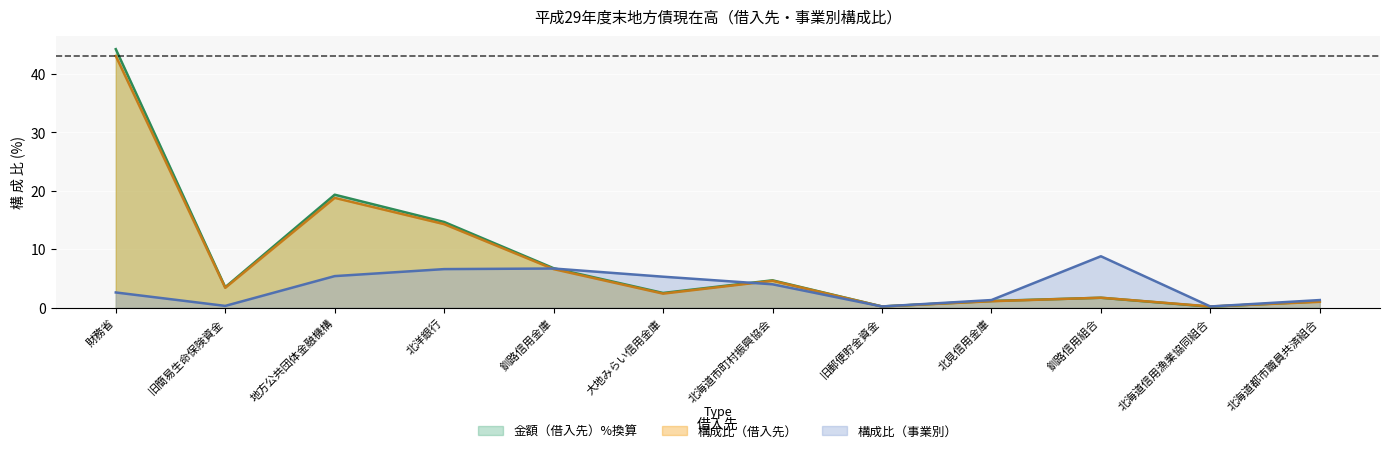

What value does the 金額（借入先） series have at 財務省?

44.3